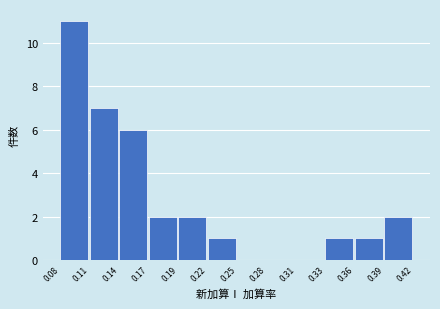

Reading left to right, what are all the values shown in this chart?

0.08=11	0.11=7	0.14=6	0.17=2	0.19=2	0.22=1	0.25=0	0.28=0	0.31=0	0.33=1	0.36=1	0.39=2